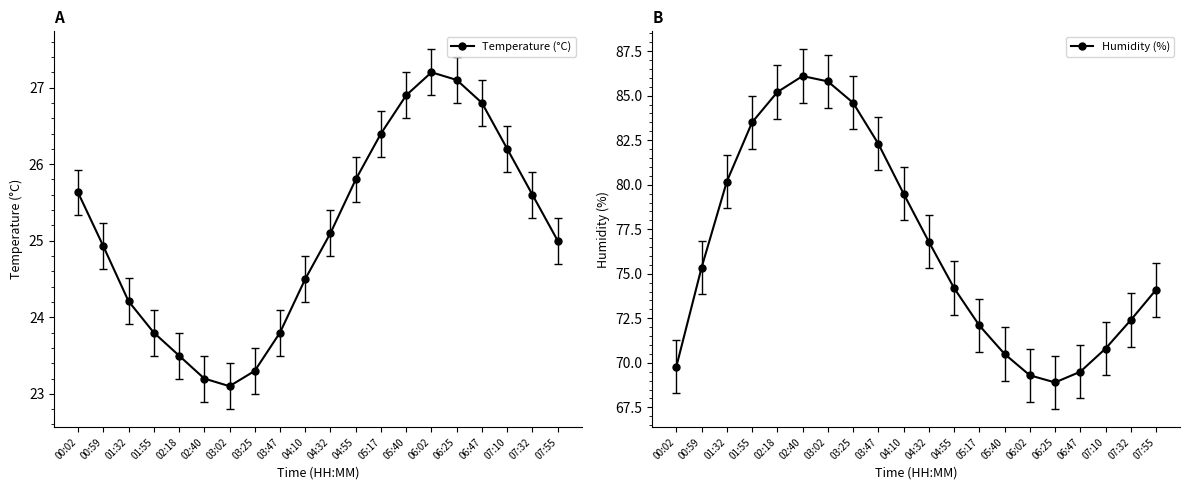

The value of Humidity (%) at 04:10 is 141.0. True or false?

False